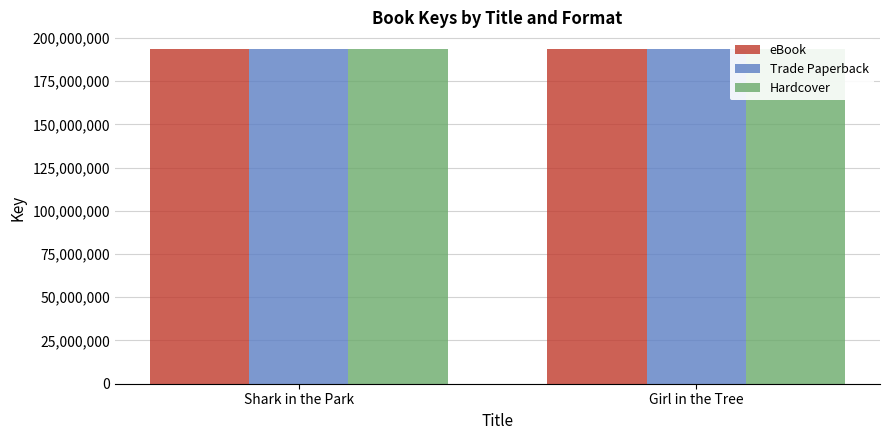

Which series has the largest total across all categories?

eBook